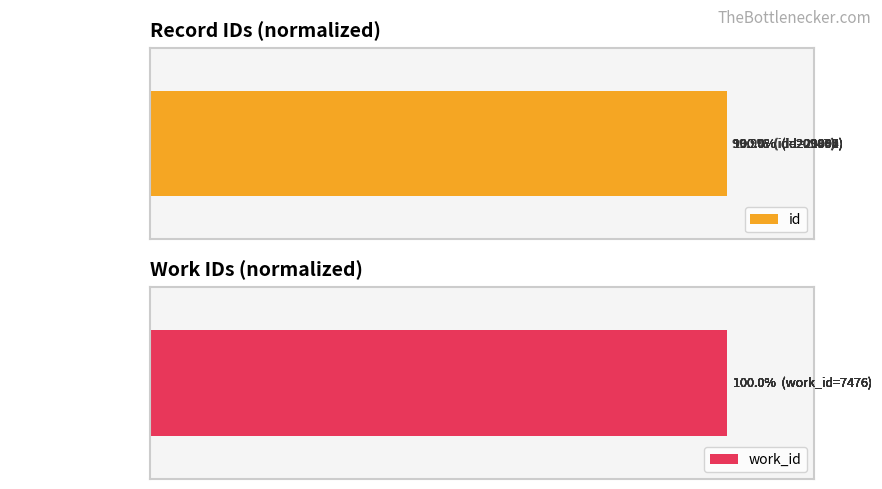

Rank the series by their maximum value, from lowest to highest.

work_id, id